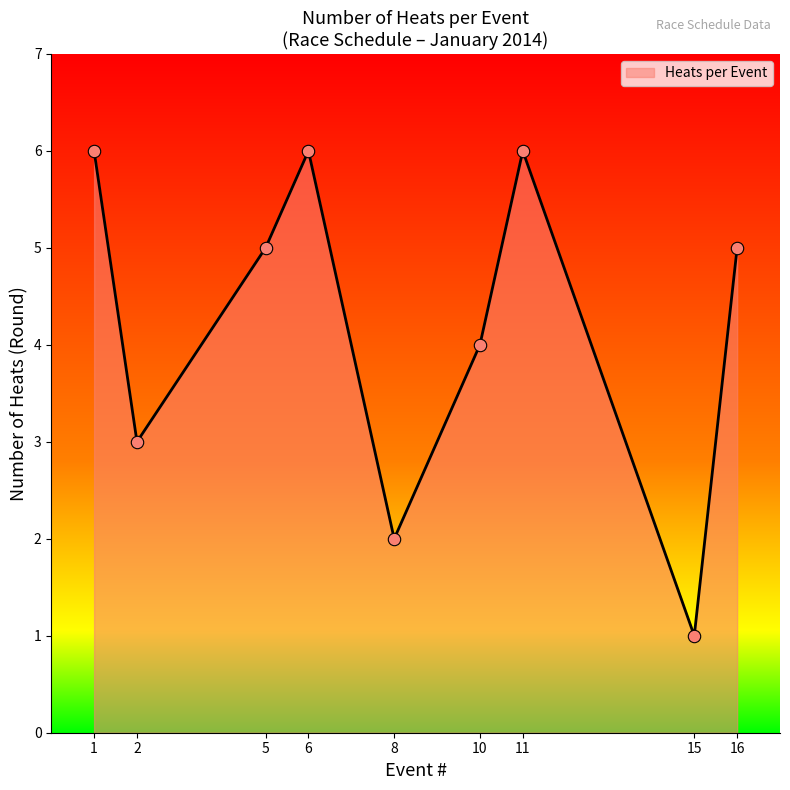

What is the change in value from 10 to 15?

-3